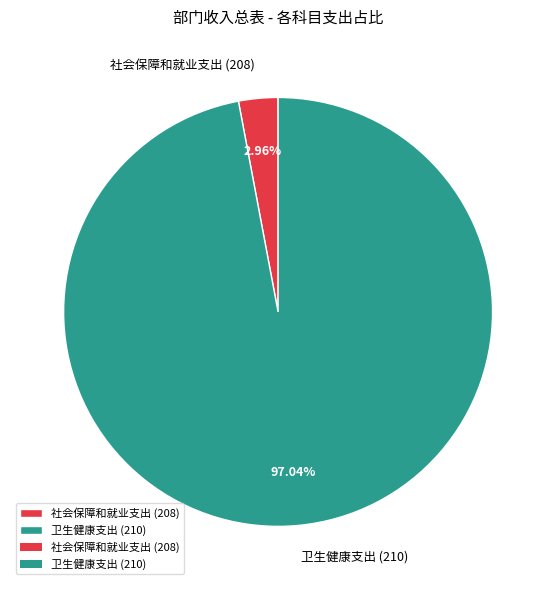

To the nearest percent, what portion does 卫生健康支出 (210) represent?

97%